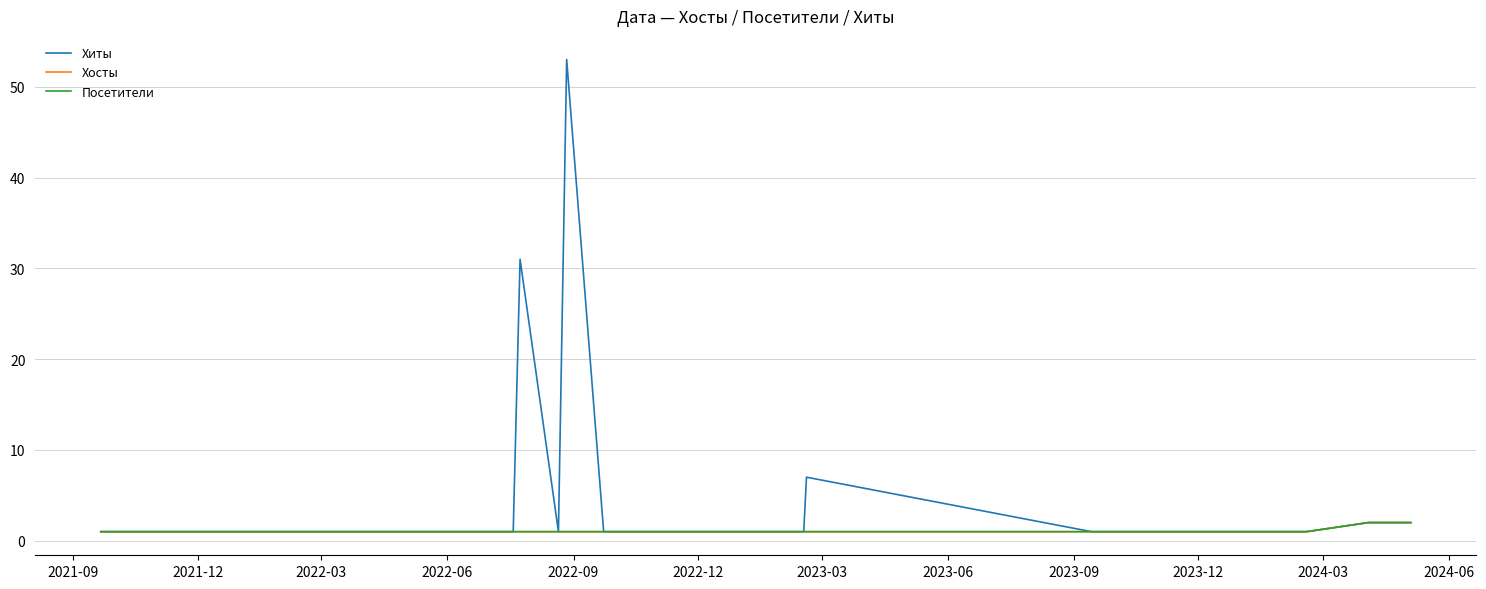

Is this an area chart (filled region under the line)?

No